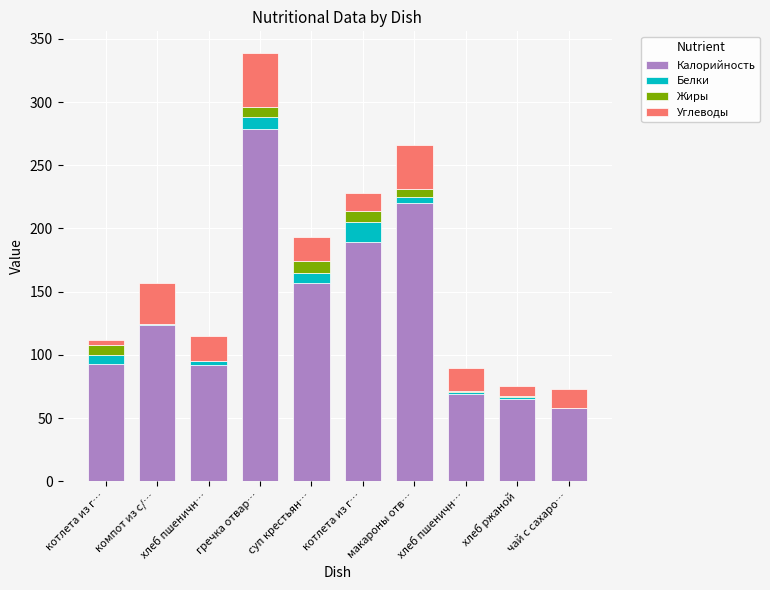

What are all the series names shown in the legend?

Калорийность, Белки, Жиры, Углеводы